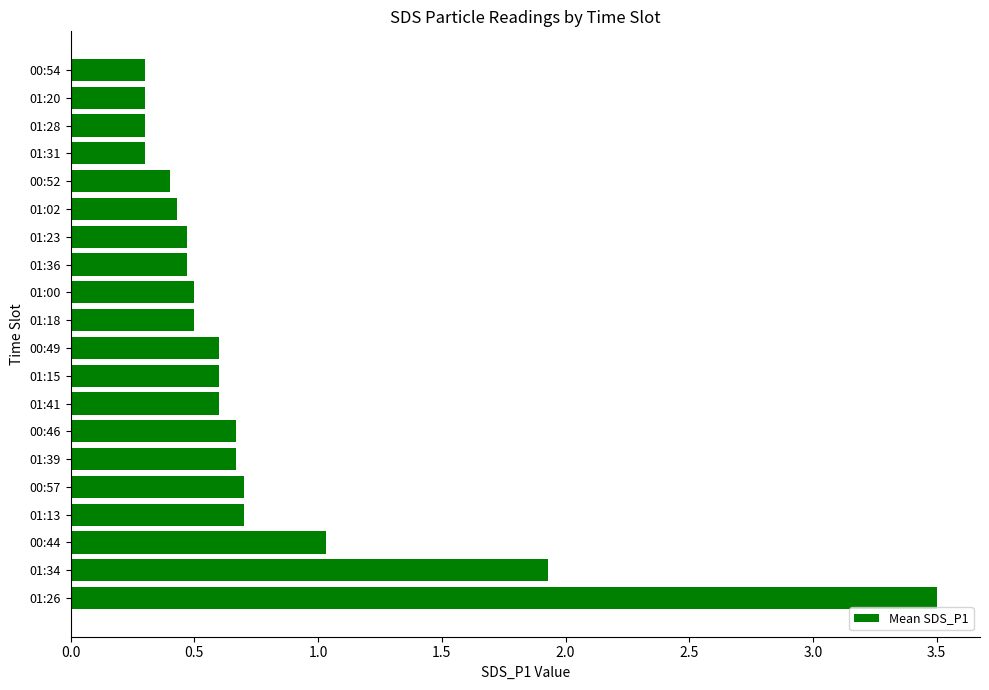

True or false: the data shows 4.8 at 01:26.

False